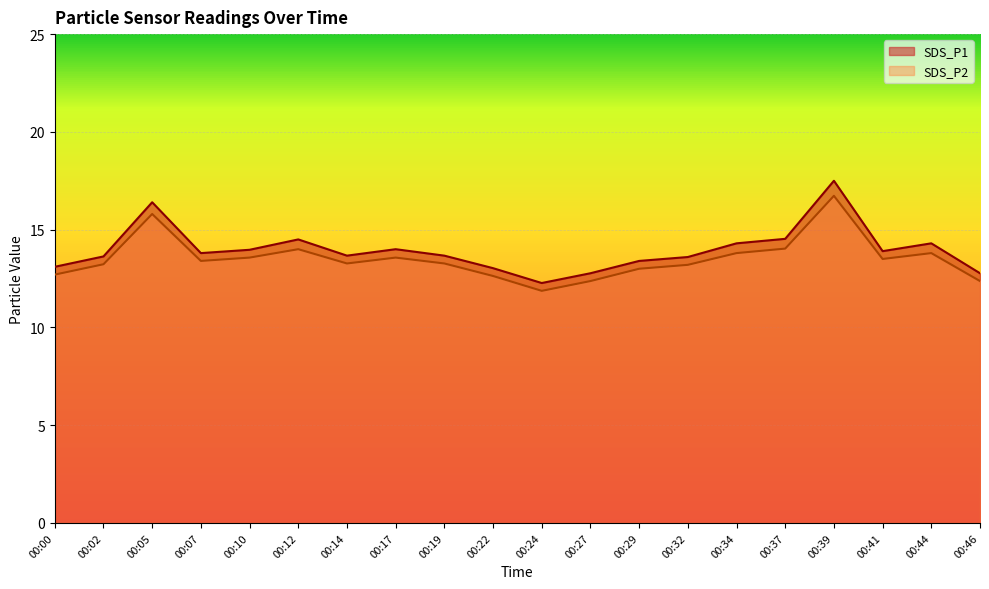

What is the sum of the SDS_P2 values at 00:32 and 00:41?

26.7